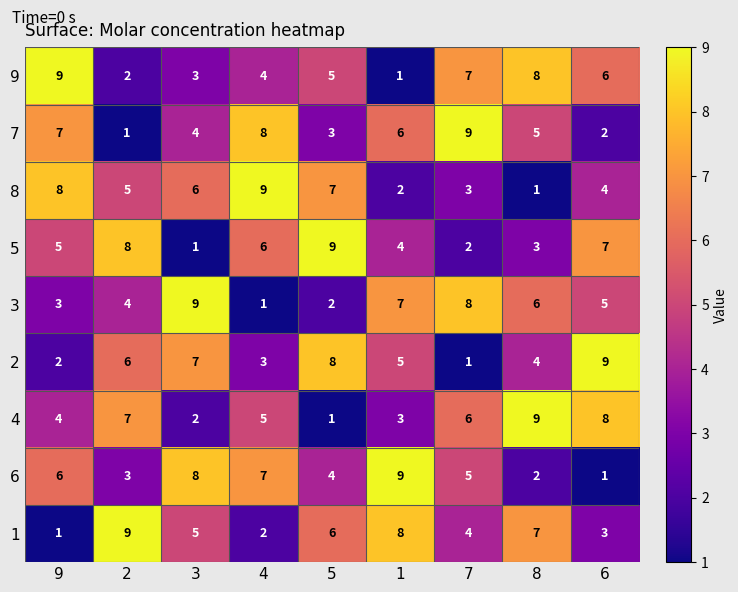

Rank the series at 1 from highest to lowest value.

6, 1, 3, 7, 2, 5, 4, 8, 9